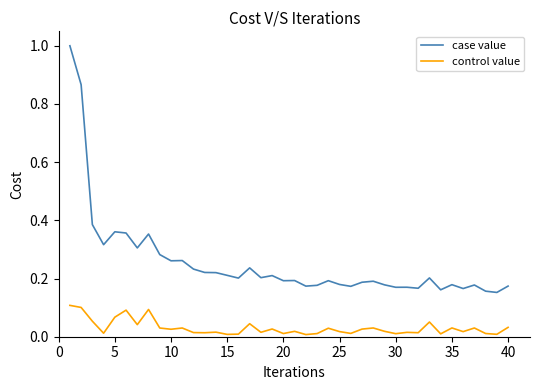

What is the highest value of the case value series?

1.0